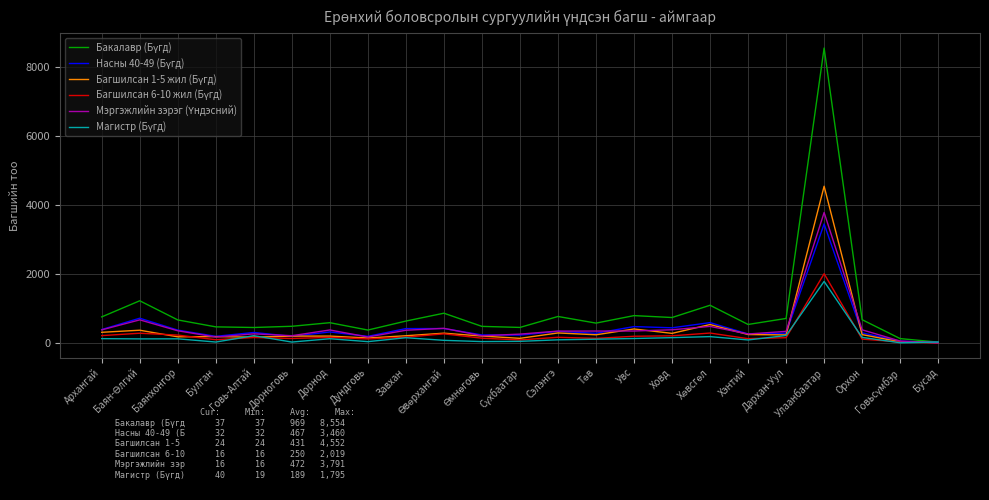

How many distinct data groups are displayed?

6